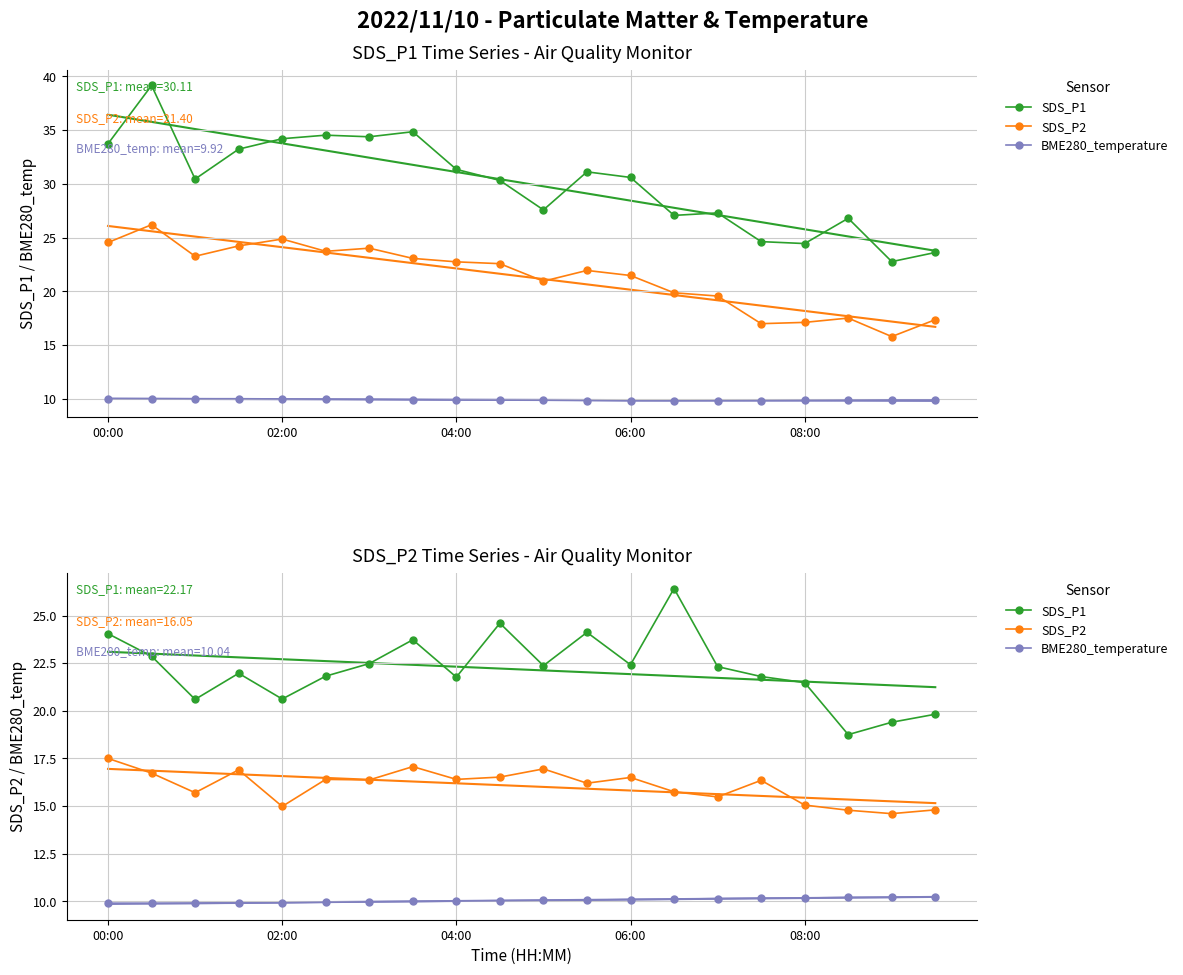

True or false: SDS_P2 has more than 2 points higher than both neighbors.

True